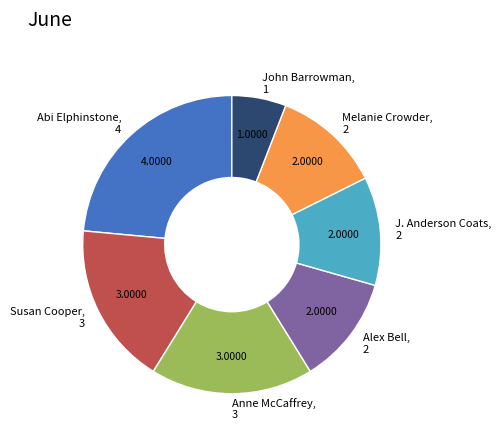

Between John Barrowman and Alex Bell, which is larger?

Alex Bell